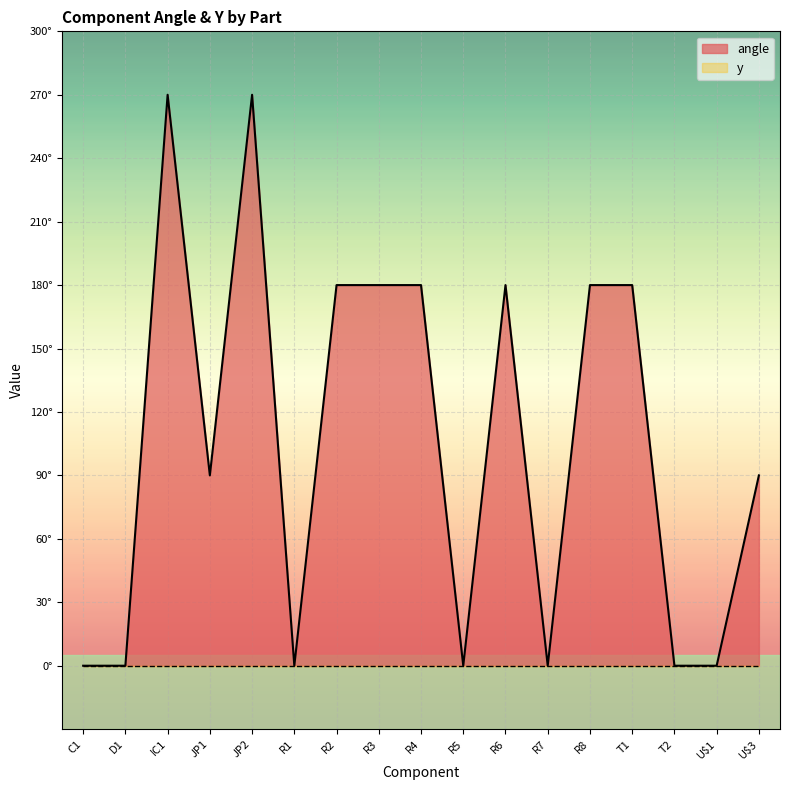

Count the values in the range 0 to 180.

15